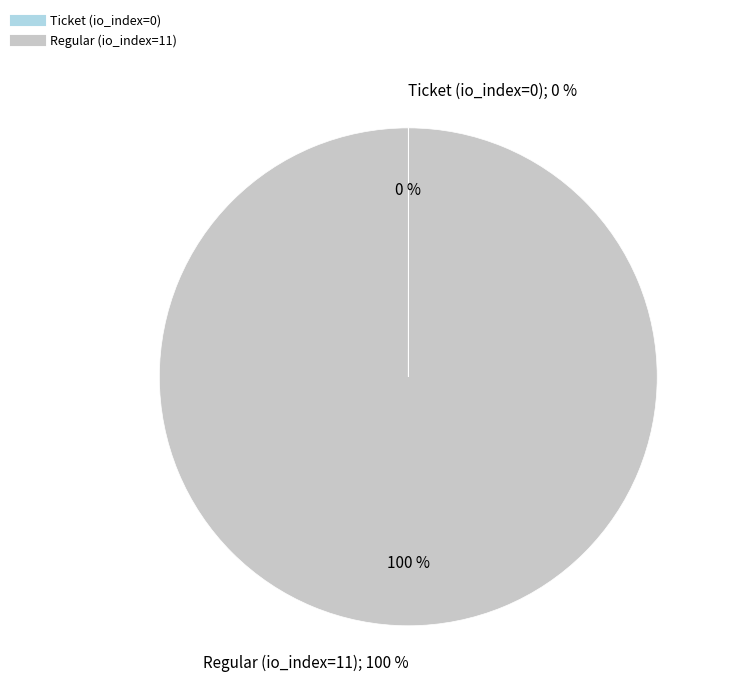

What is the smallest slice in the pie chart?

Ticket (io_index=0)